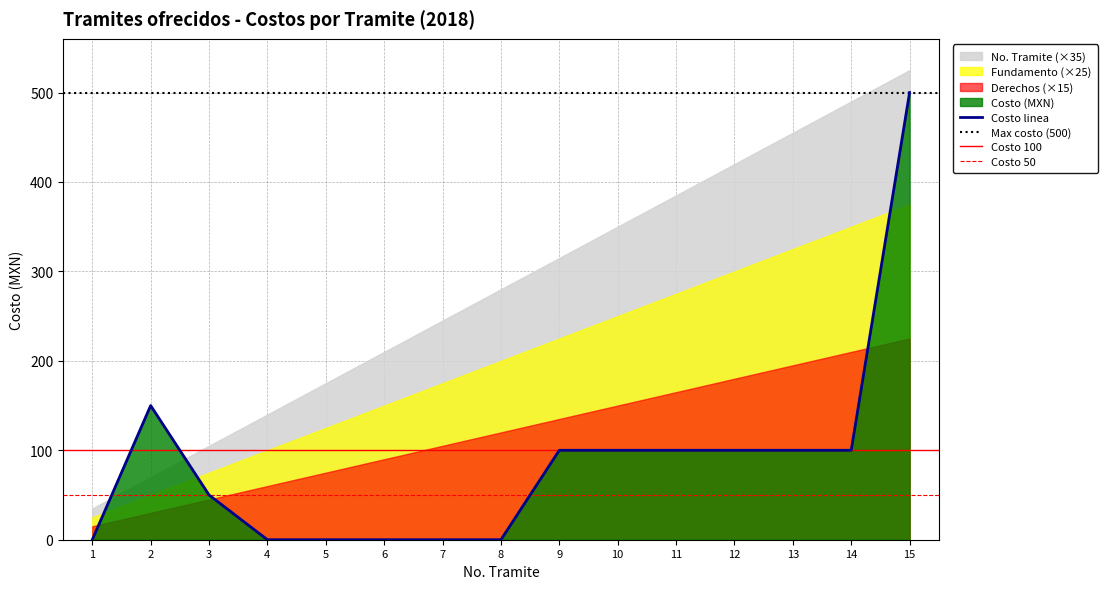

What is the difference between the Derechos values at 13 and 8?

5